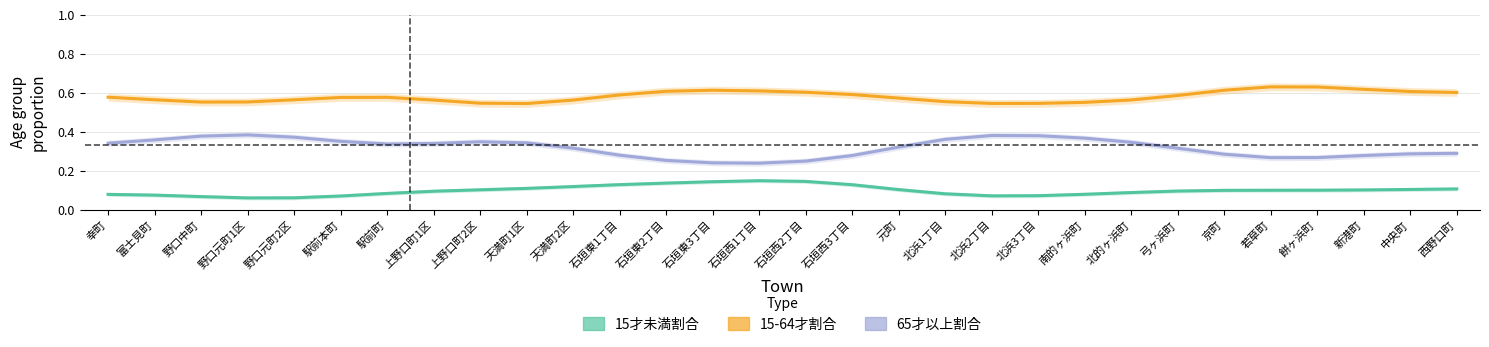

Read the 65才以上割合 value at 元町.

0.3